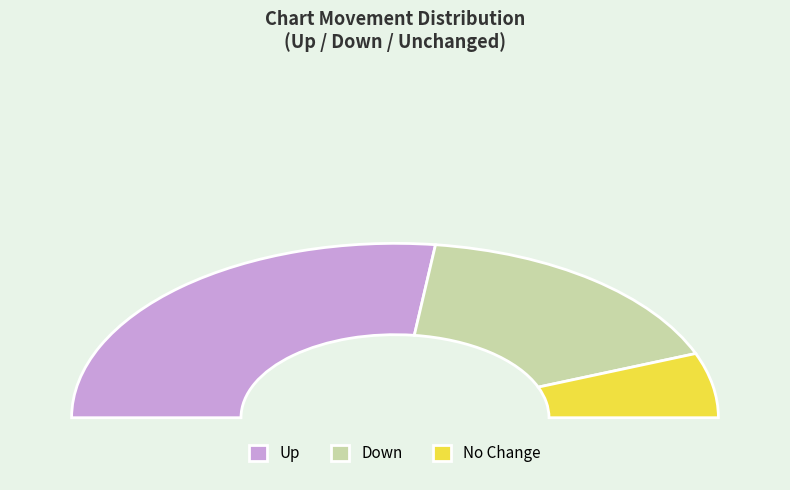

To the nearest percent, what is the combined percentage of - and up?

66%